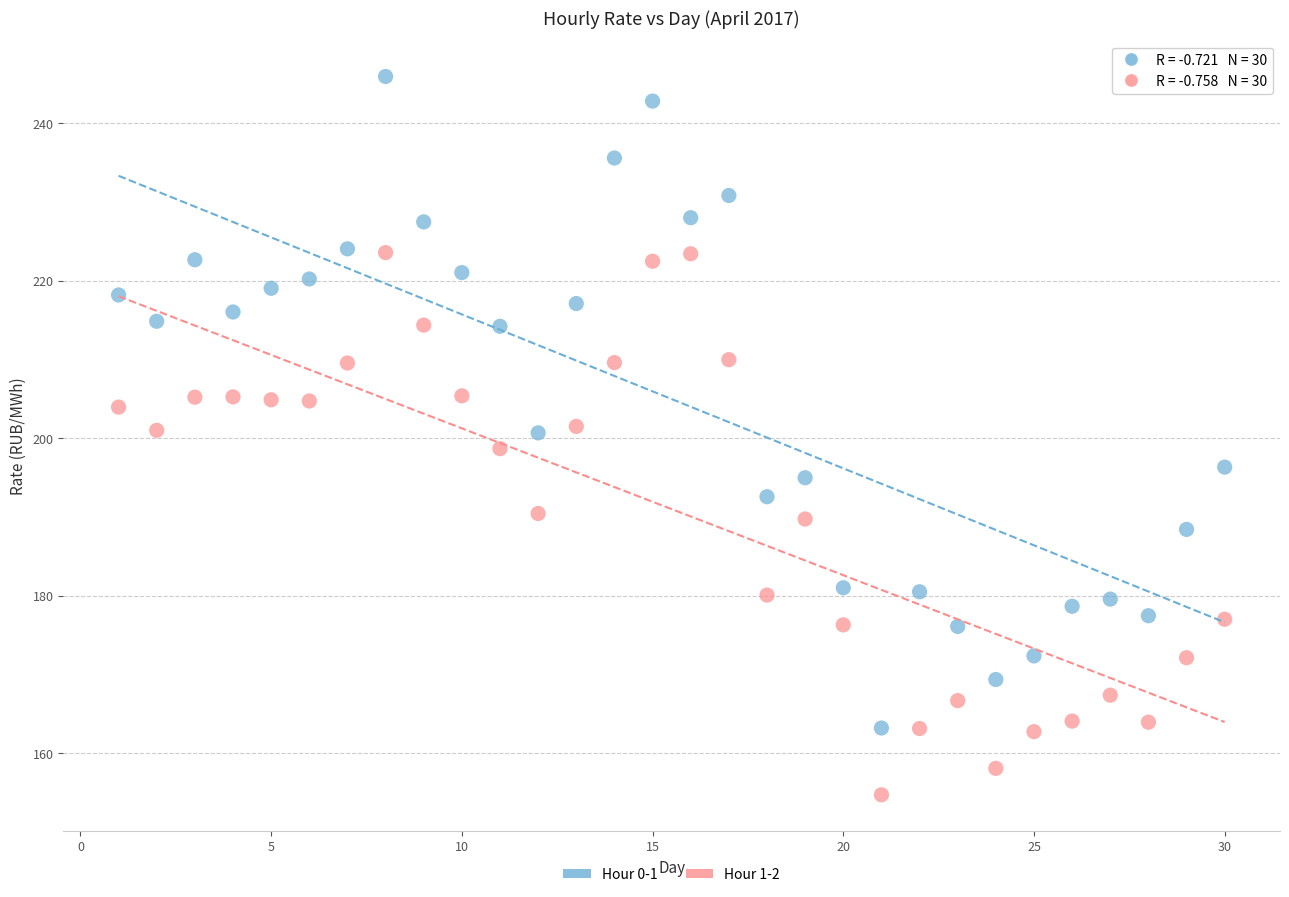

Across all data points, what is the range of X values (max minus min)?

29.0